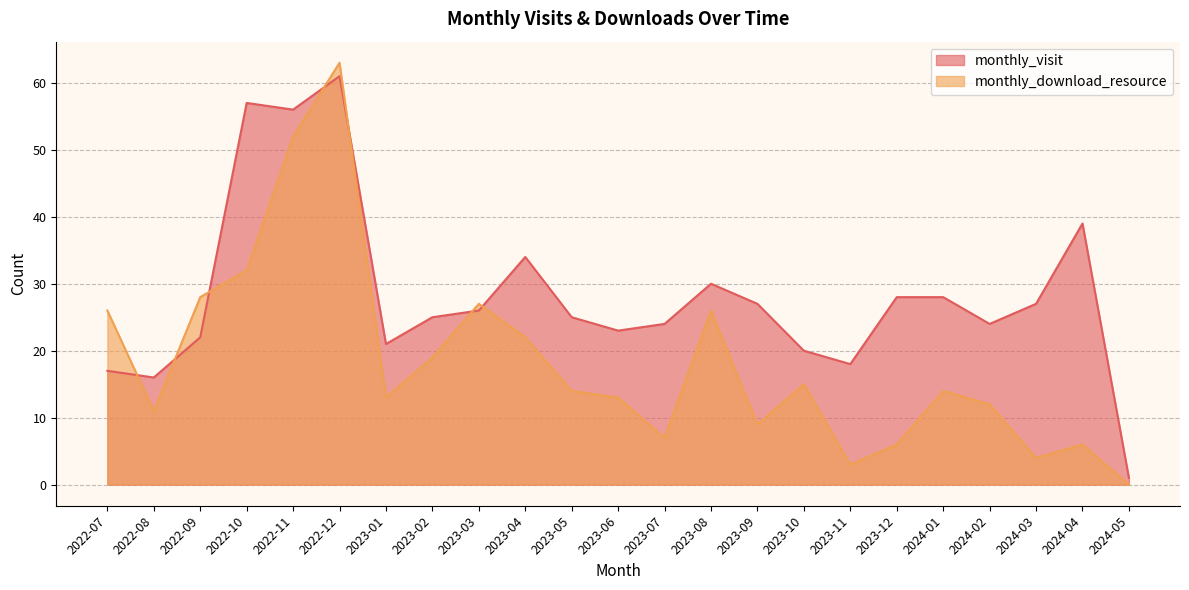

Where does the monthly_visit series first go above 25?

2022-10